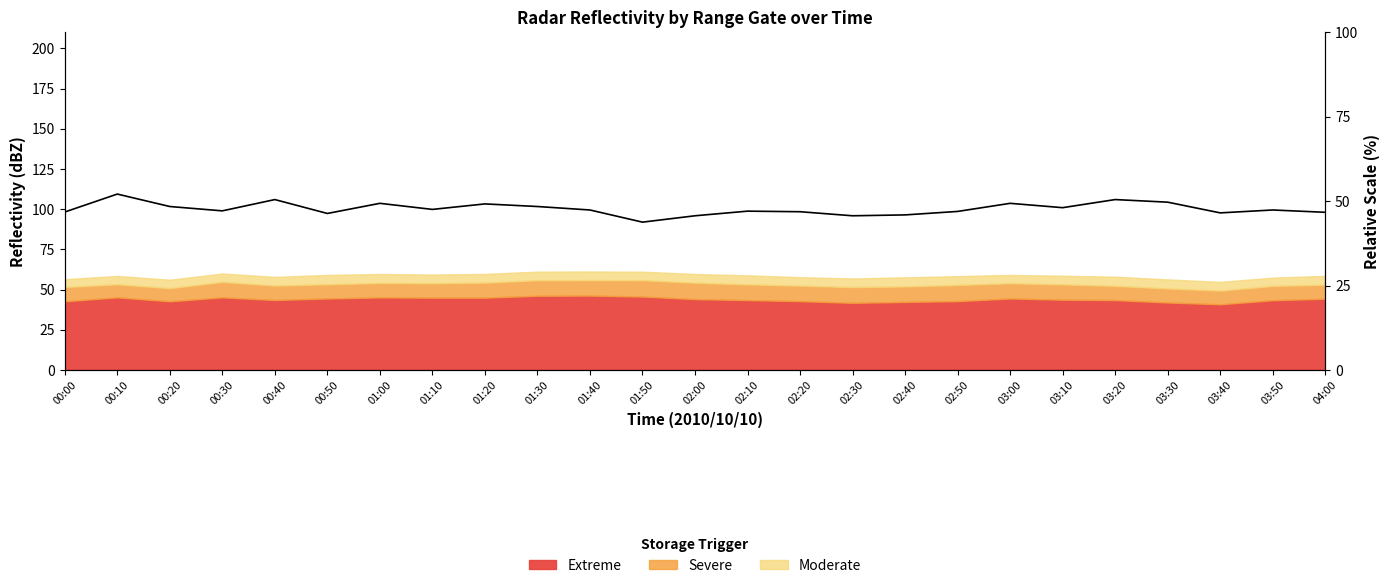

What is the sum of the values at 00:20 and 02:40?

198.1